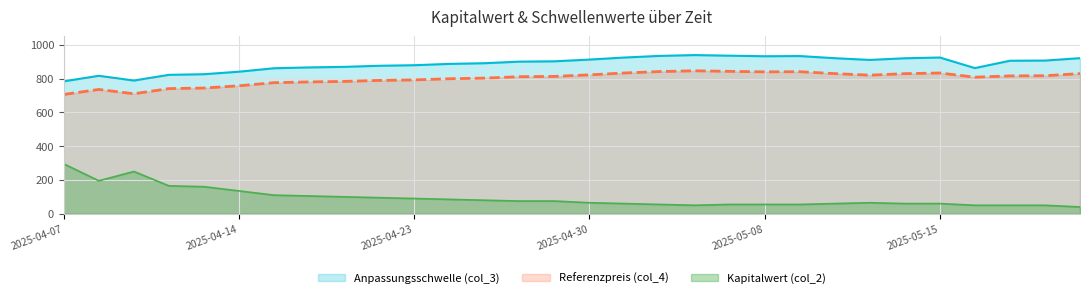

Which category has the lowest value across all series?

2025-05-21